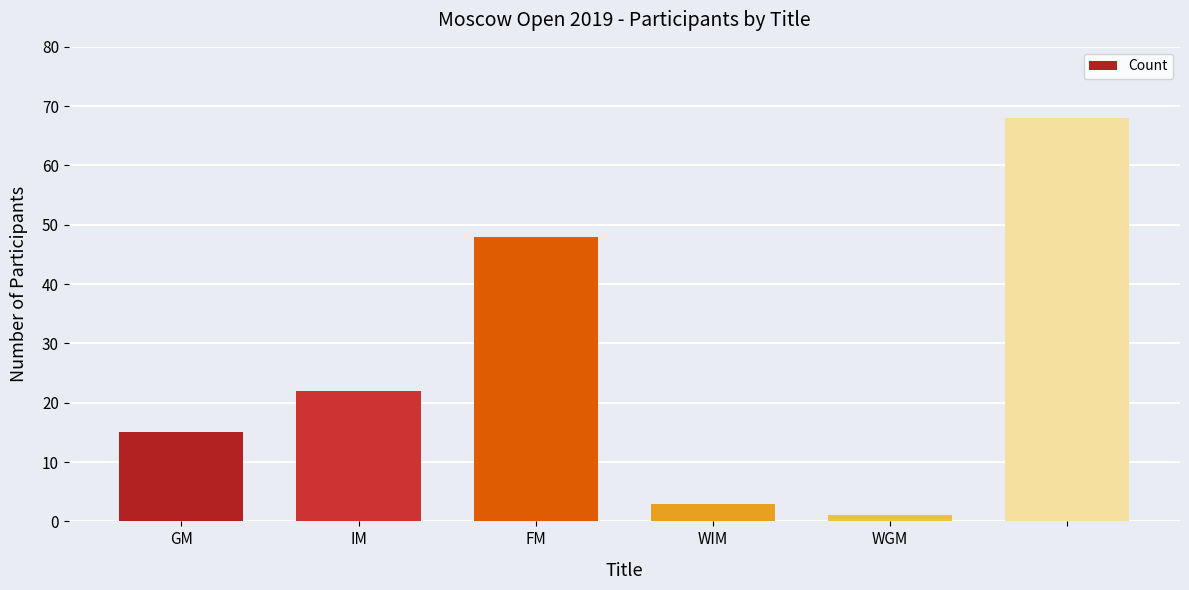

What is the difference between the second highest and minimum values?

47